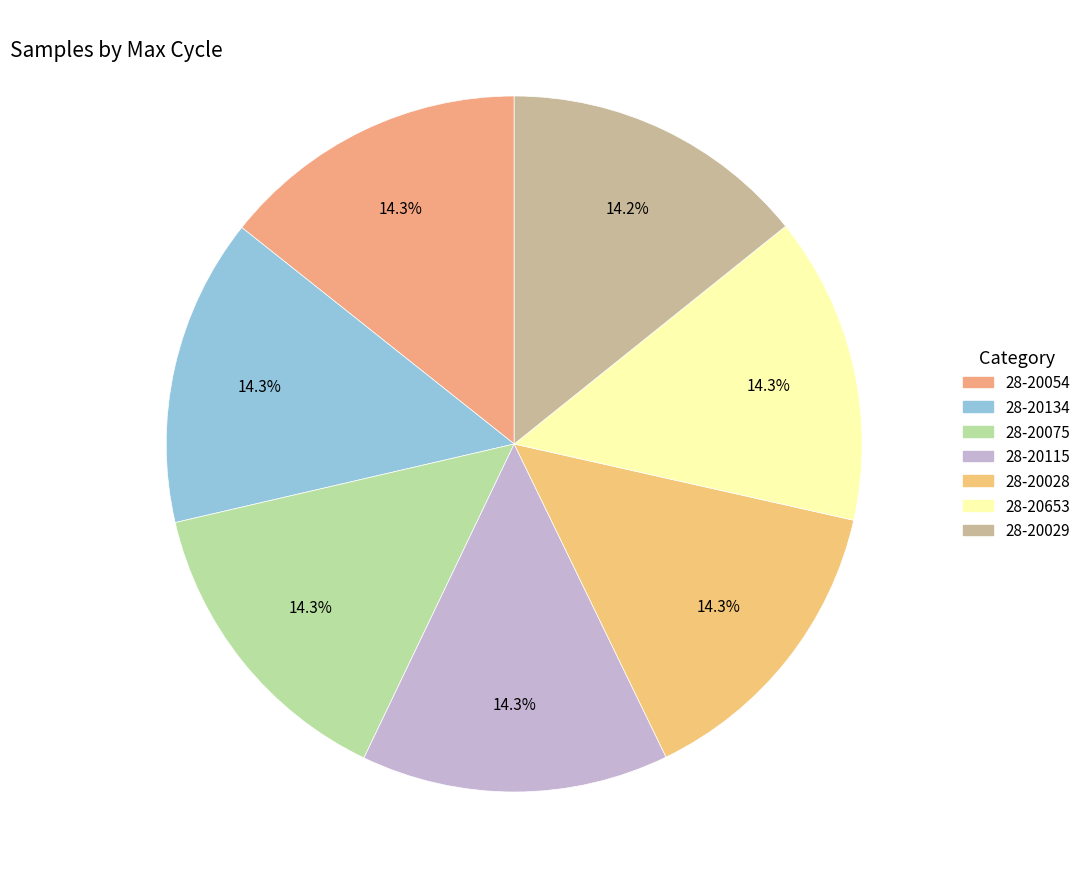

Do 28-20134 and 28-20653 together represent more than half of the pie?

No